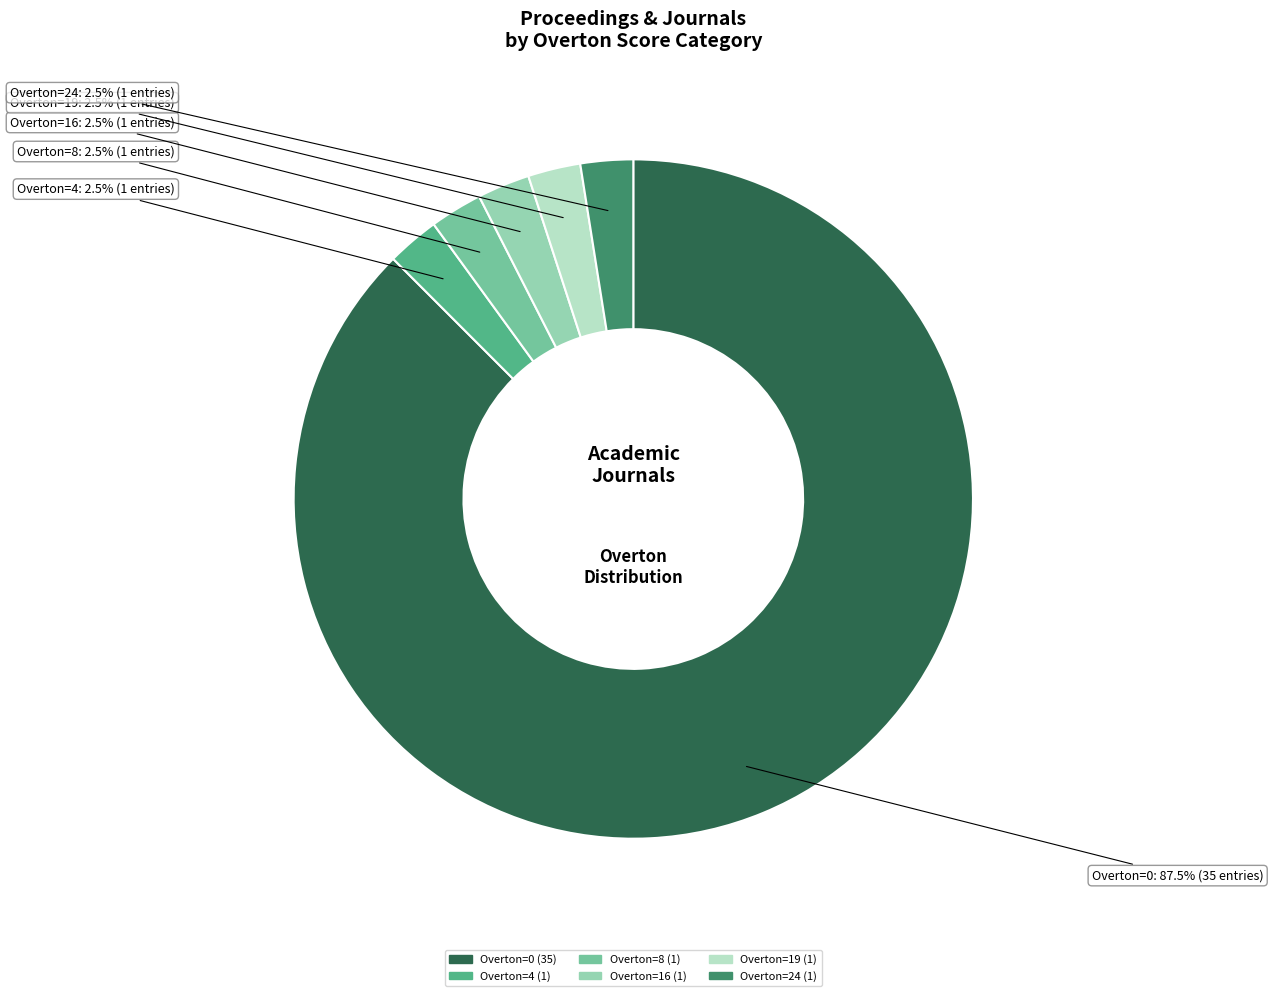

Is there a majority slice in this chart?

Yes